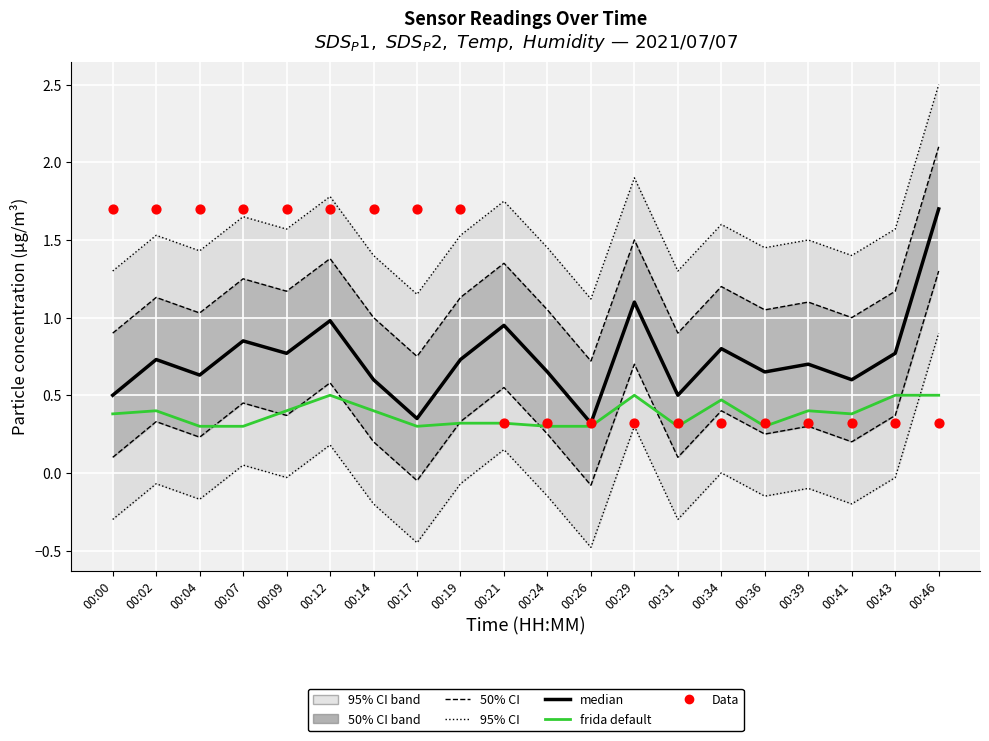

Which series has the largest total across all categories?

95% CI